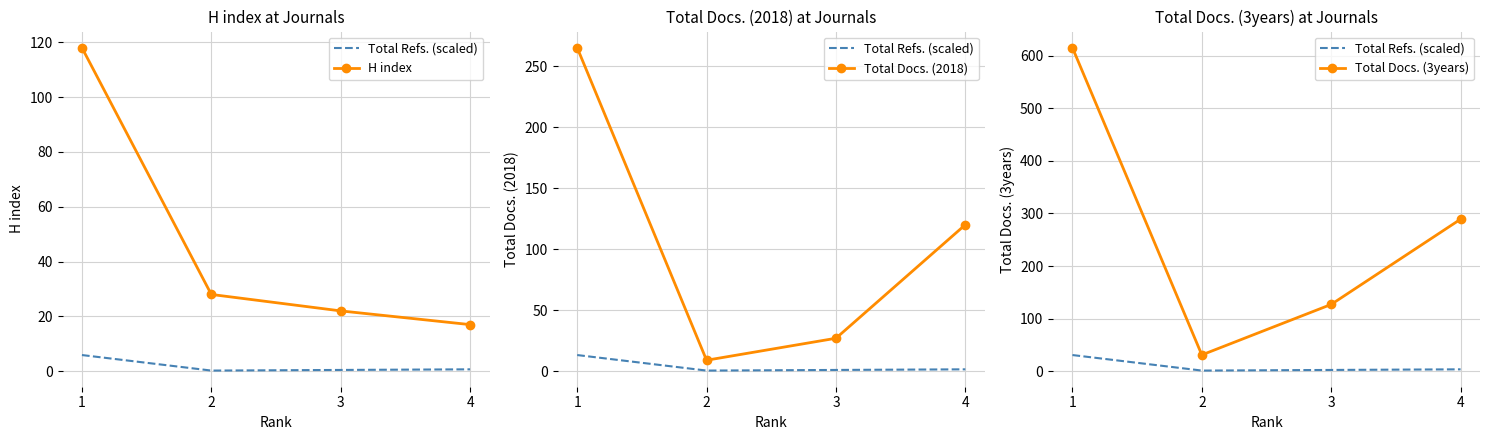

Reading right to left, what are all the values shown in this chart?

Total Refs. (scaled): 3.6	2.4	1.2	30.8
H index: 17.0	22.0	28.0	118.0
Total Docs. (2018): 120.0	27.0	9.0	265.0
Total Docs. (3years): 289.0	127.0	31.0	615.0